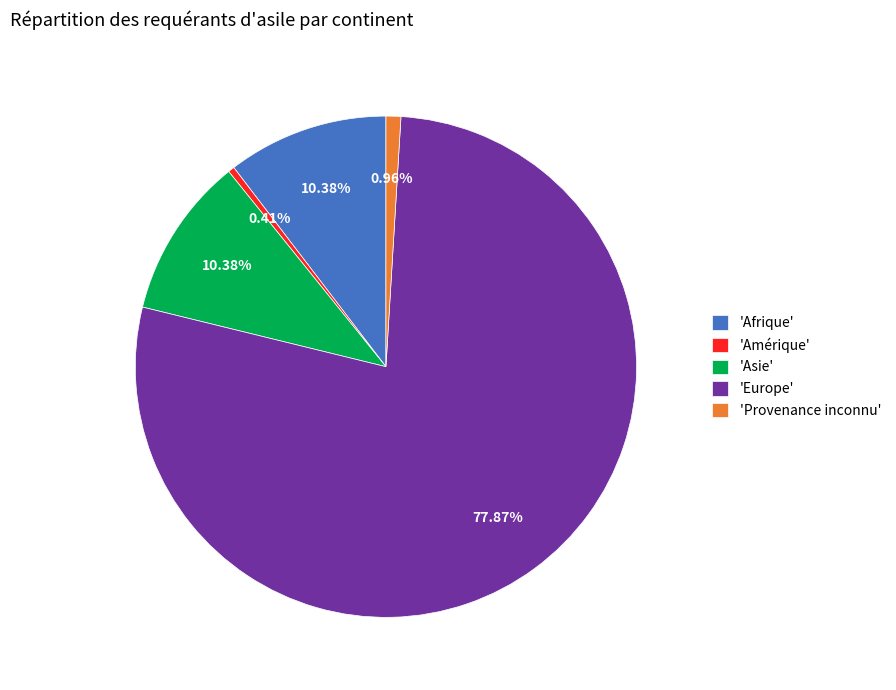

Combined, do 'Provenance inconnu' and 'Europe' account for over 50%?

Yes